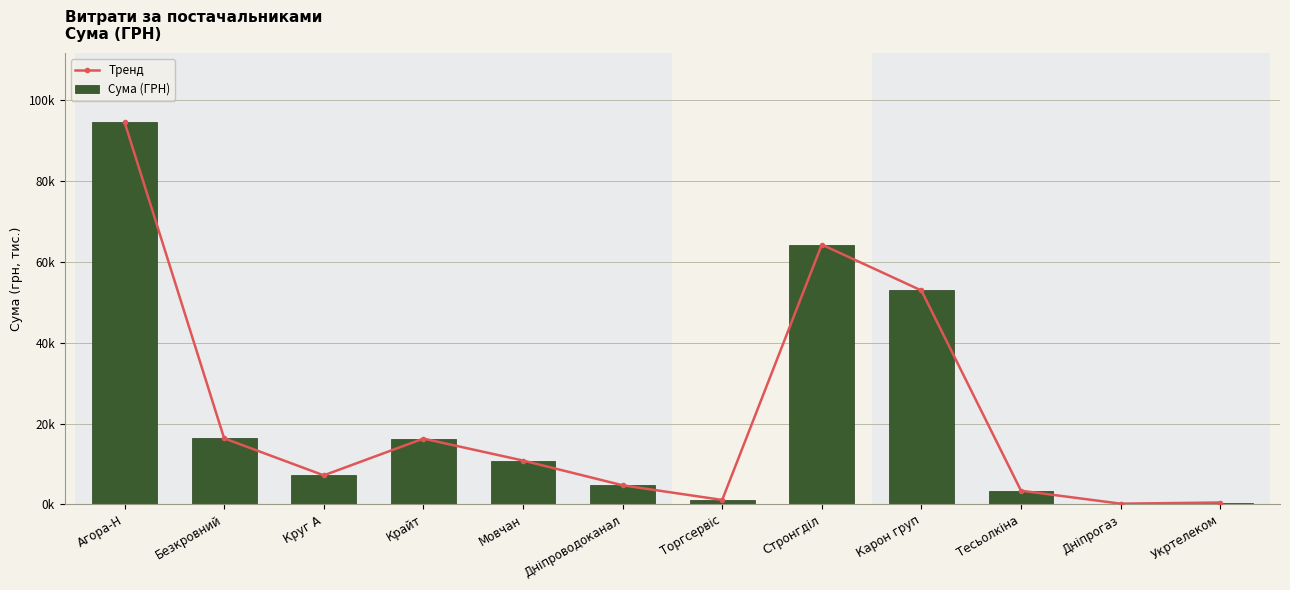

At which label does Тренд first exceed 10854?

Агора-Н